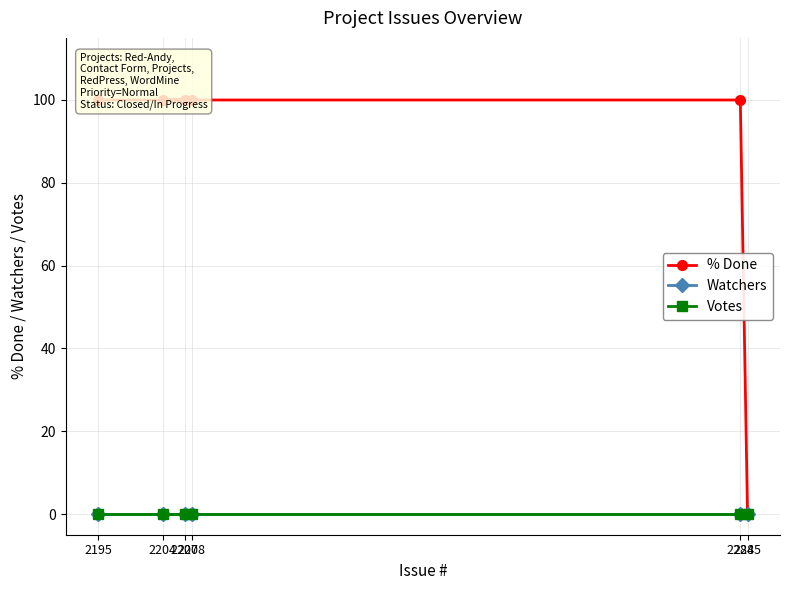

How many lines are shown in the chart?

3